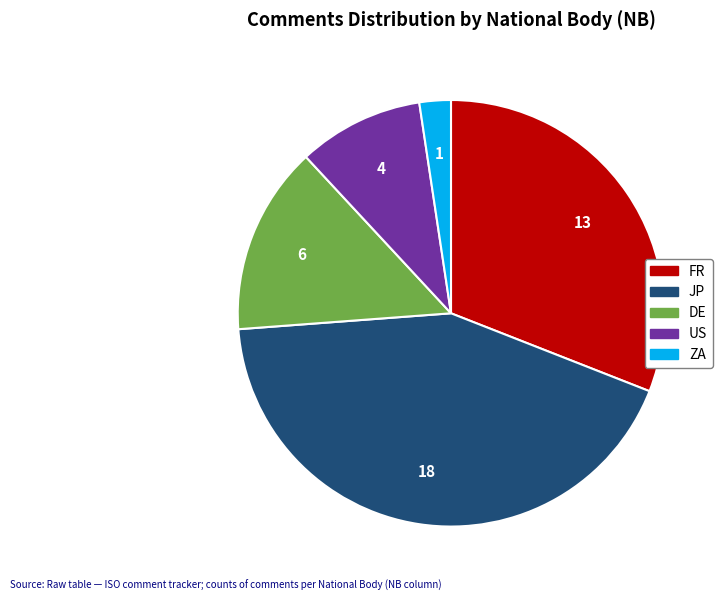

Is there any slice that represents more than half of the pie?

No